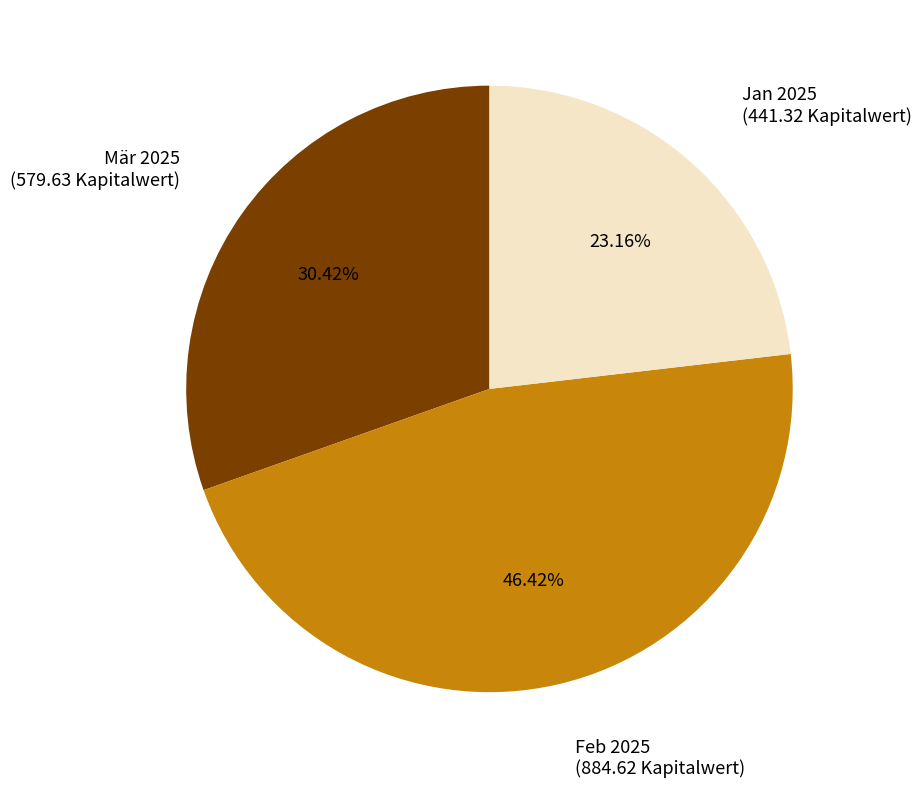

Do Feb 2025 and Jan 2025 together represent more than half of the pie?

Yes